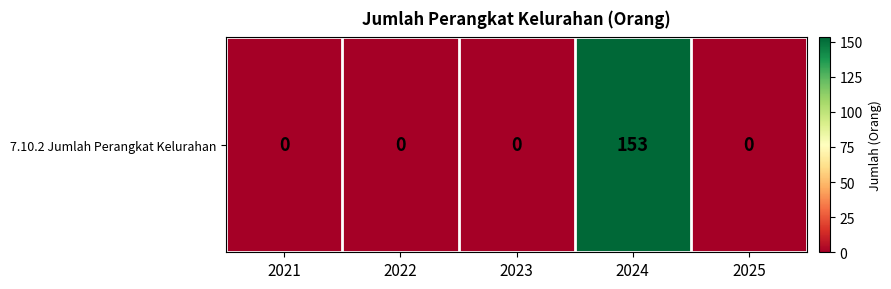

What is the difference between the maximum and minimum values?

153